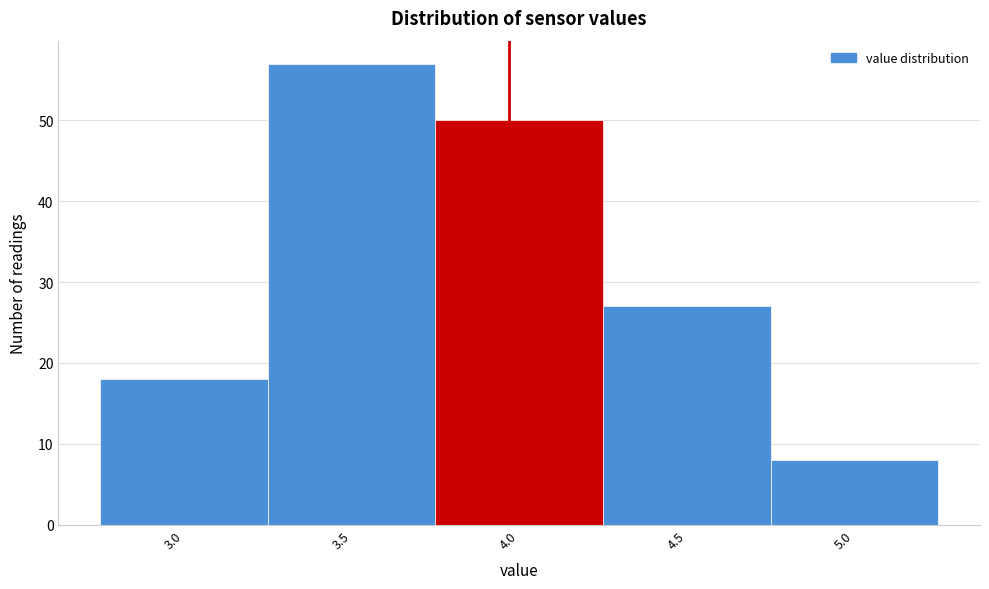

Reading left to right, extract all data points from this chart.

3.0=18	3.5=57	4.0=50	4.5=27	5.0=8